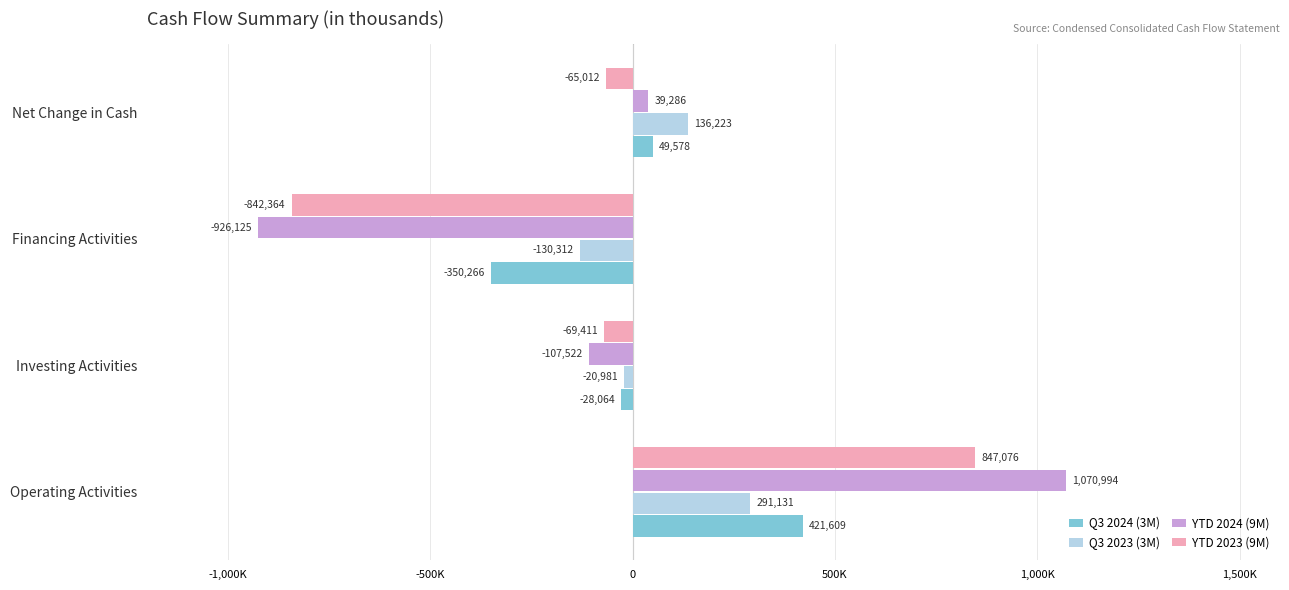

At which label does Q3 2023 (3M) reach its minimum?

Financing Activities